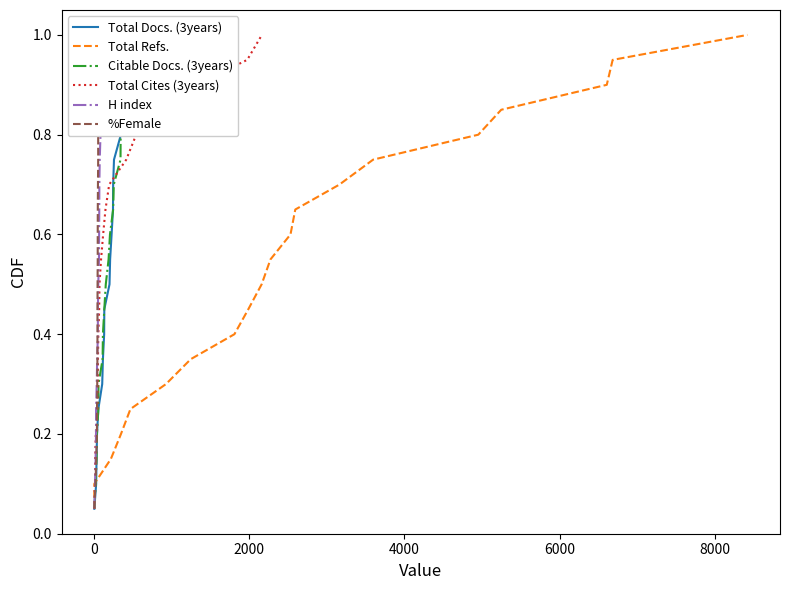

At how many categories does at least one series exceed 0?

20